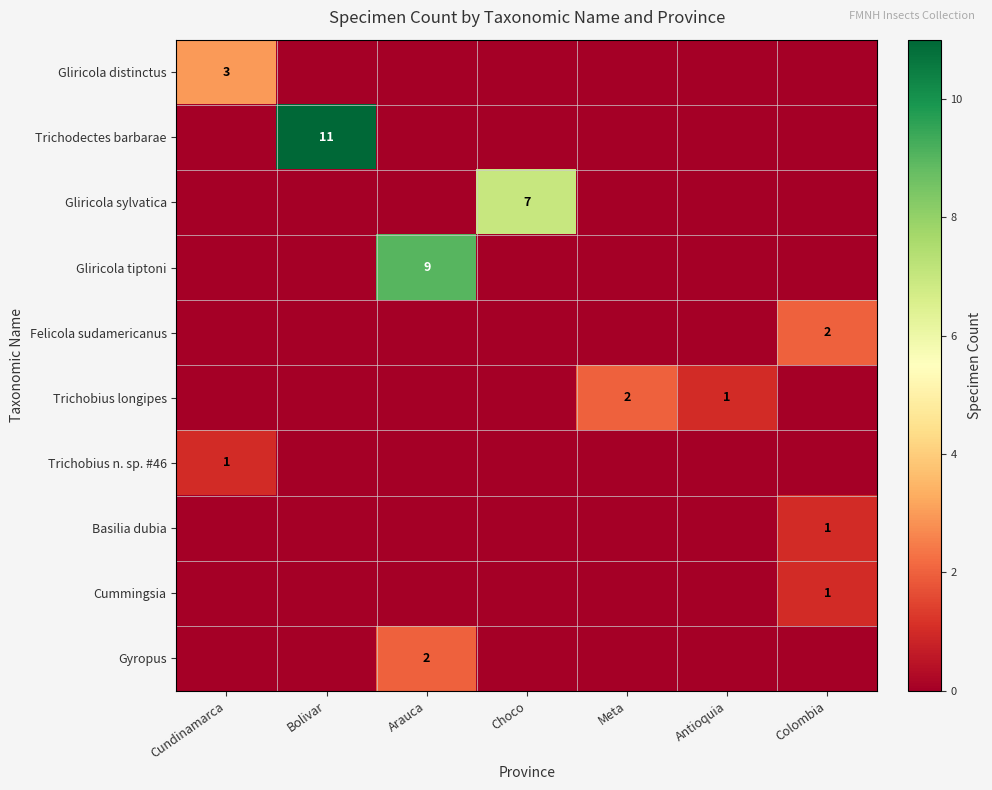

At which category does the chart reach its minimum across all series?

Bolivar